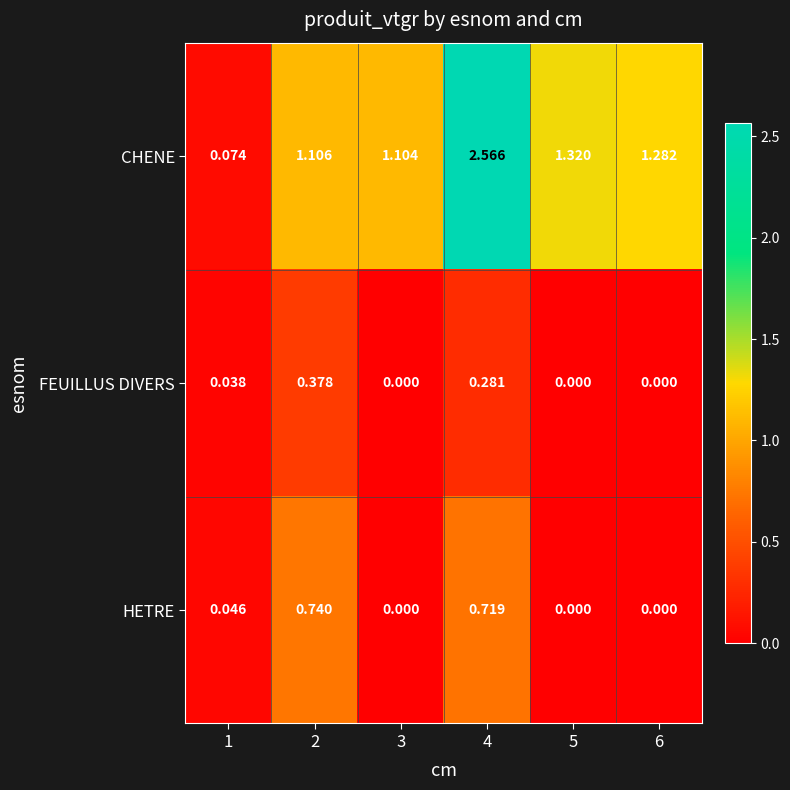

Count the number of categories in the chart.

6